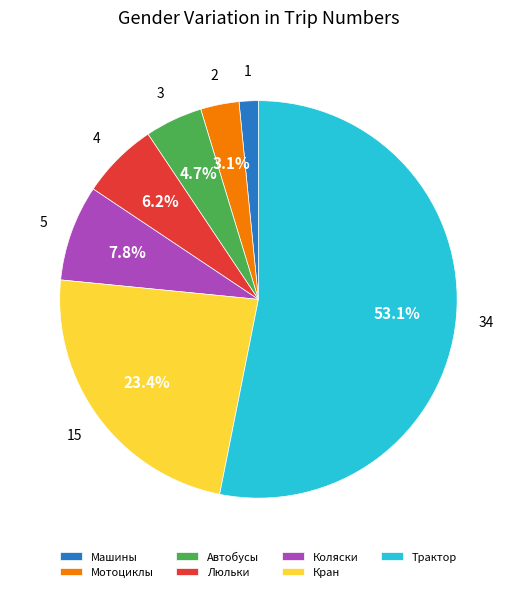

What portion of the pie excludes Мотоциклы?

96.9%